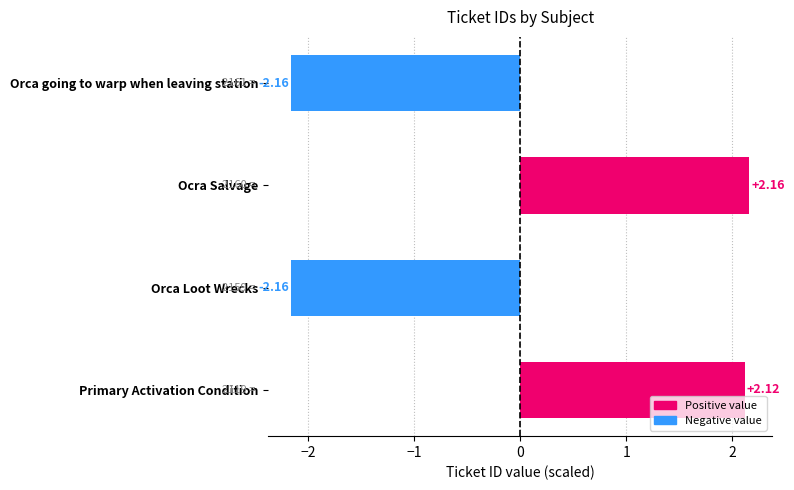

Where is the data nearest to the value 0?

Primary Activation Condition